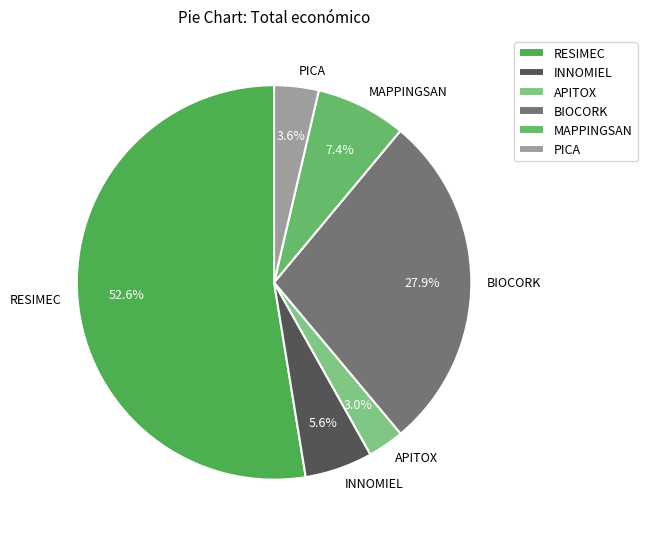

What is the smallest slice in the pie chart?

APITOX